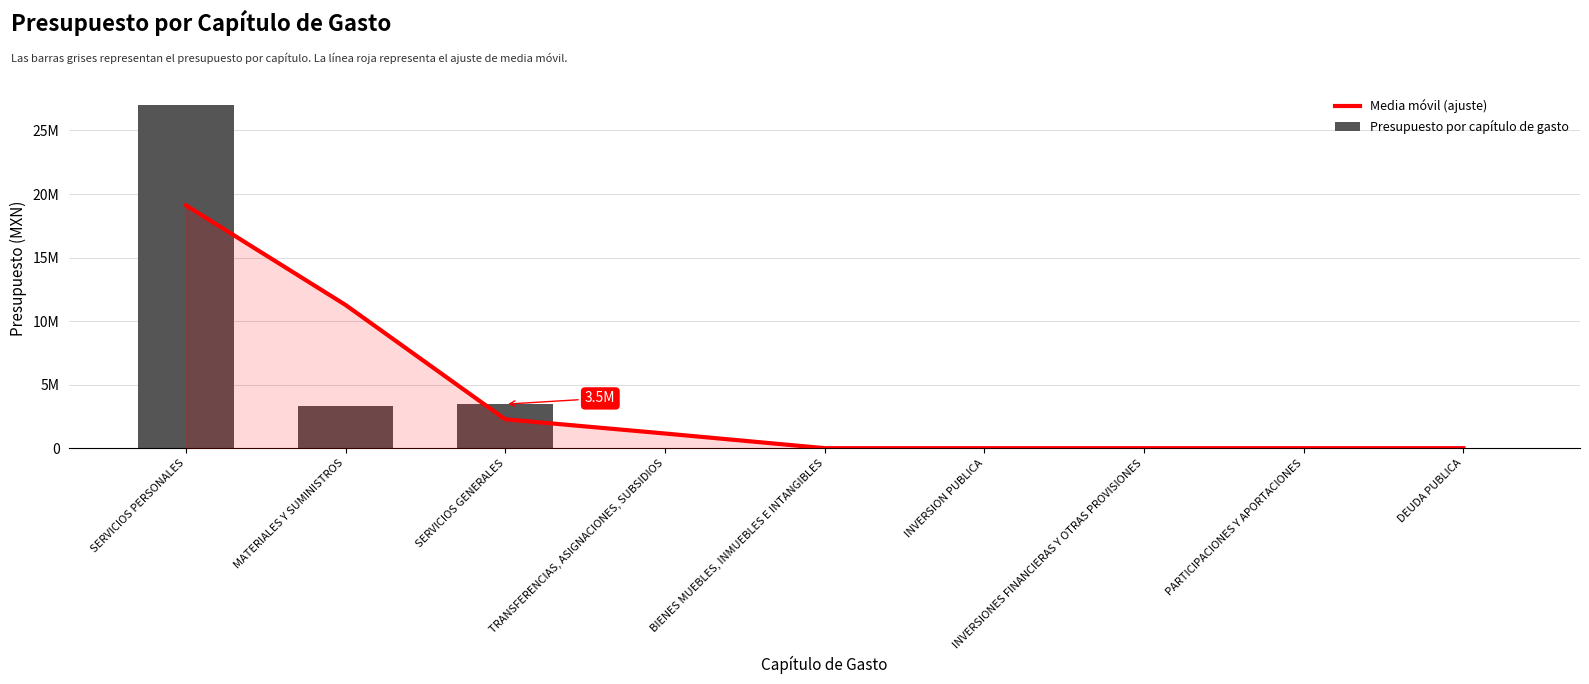

Between MATERIALES Y SUMINISTROS and BIENES MUEBLES, INMUEBLES E INTANGIBLES, which is larger?

MATERIALES Y SUMINISTROS